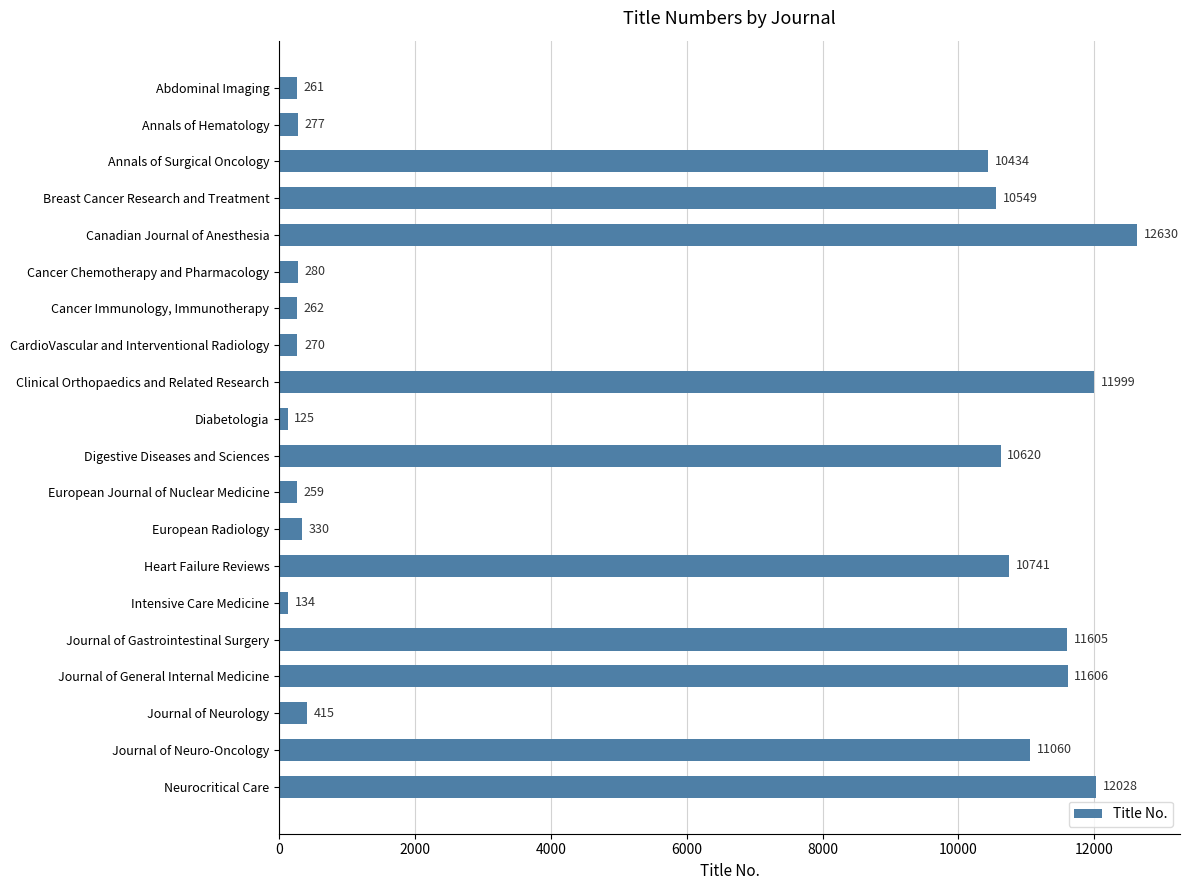

What is the sum of all values?

115885